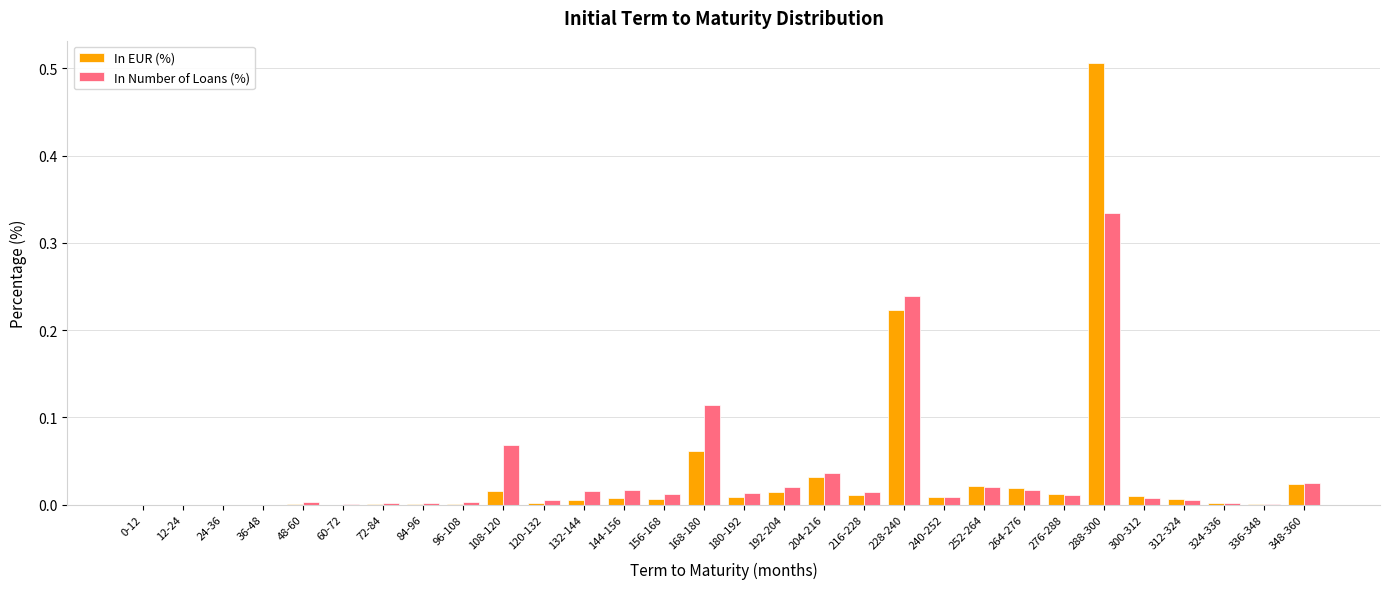

Which series has the widest spread of values?

In EUR (%)